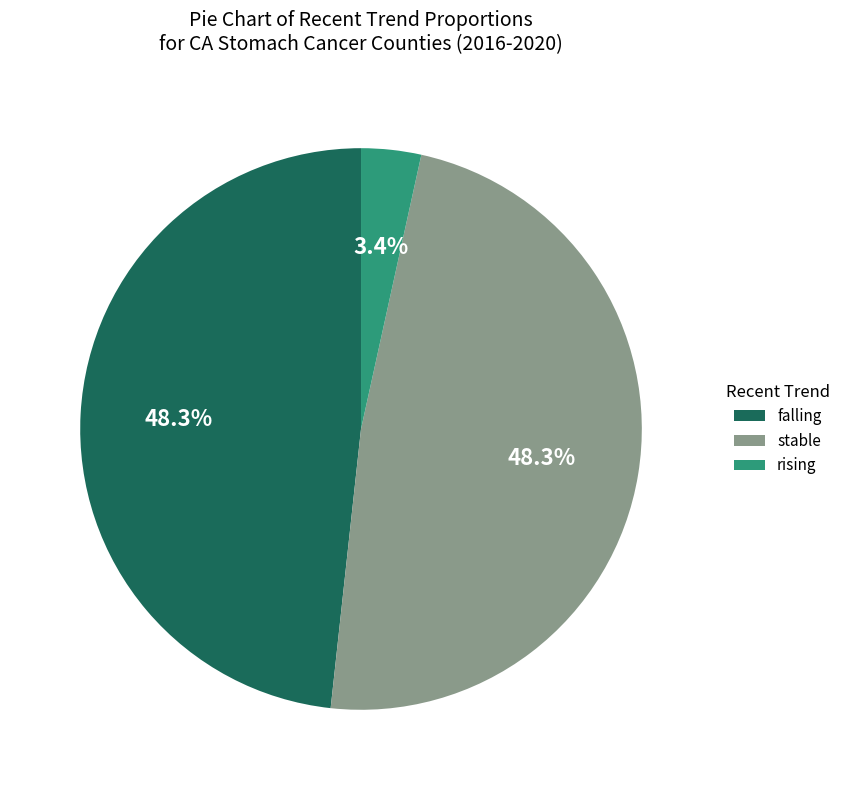

What is the ratio of the value at stable to the value at falling?

1.0